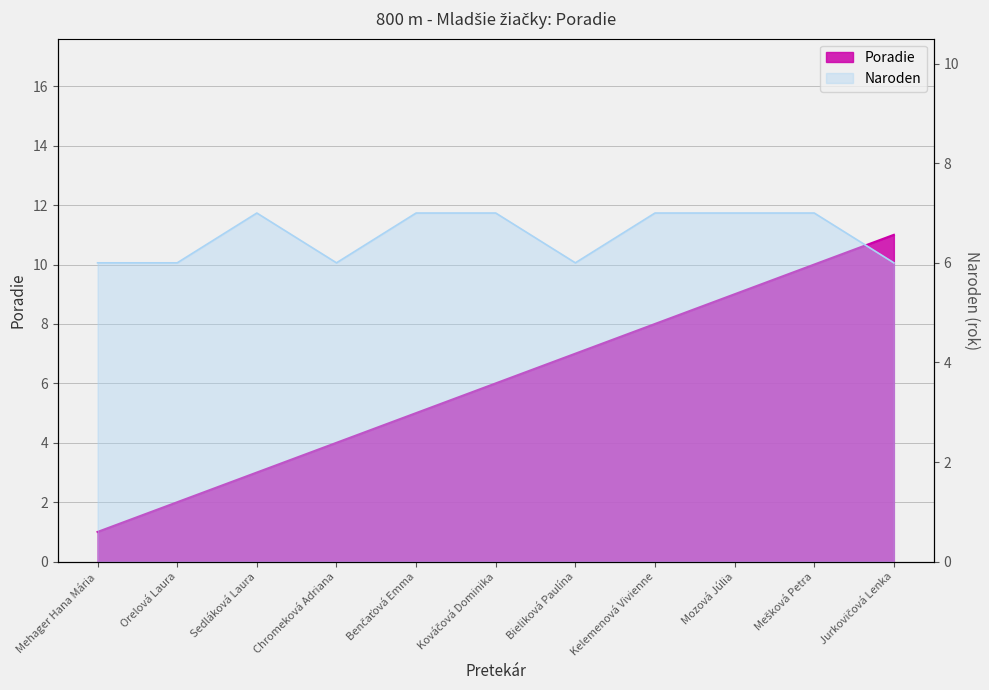

Reading left to right, what are all the values shown in this chart?

1	2	3	4	5	6	7	8	9	10	11